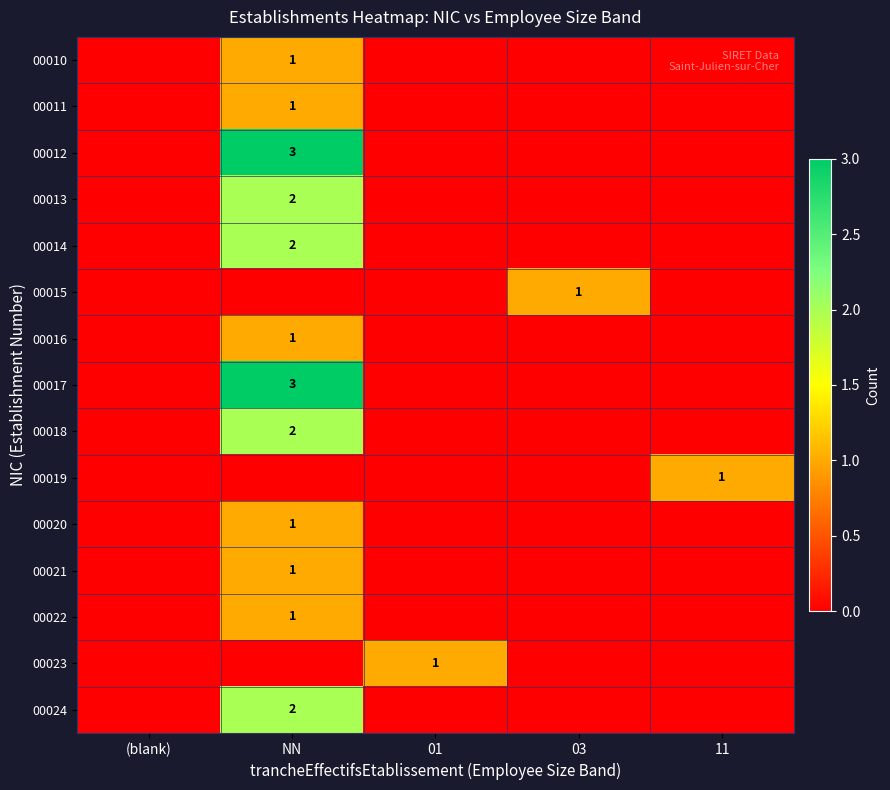

How many series are shown in this chart?

15